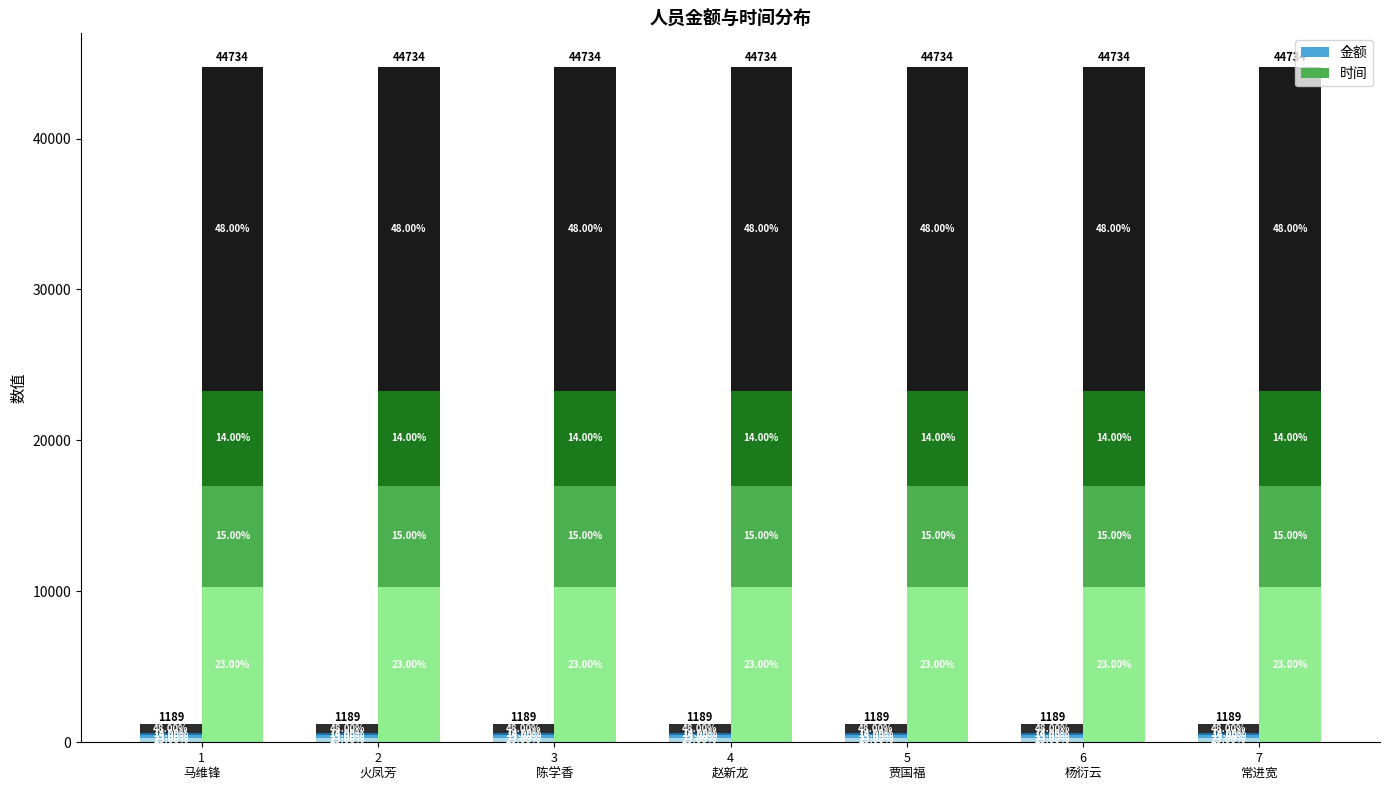

Are the bars horizontal?

No